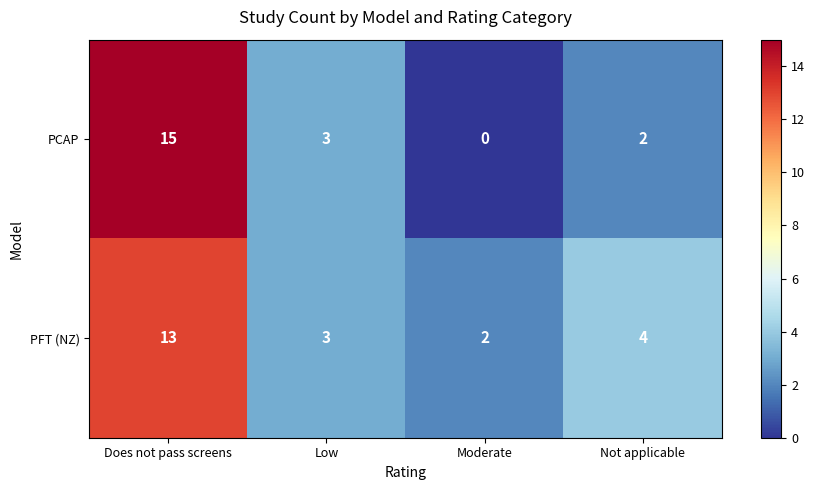

Rank the series by their average value, from highest to lowest.

PFT (NZ), PCAP